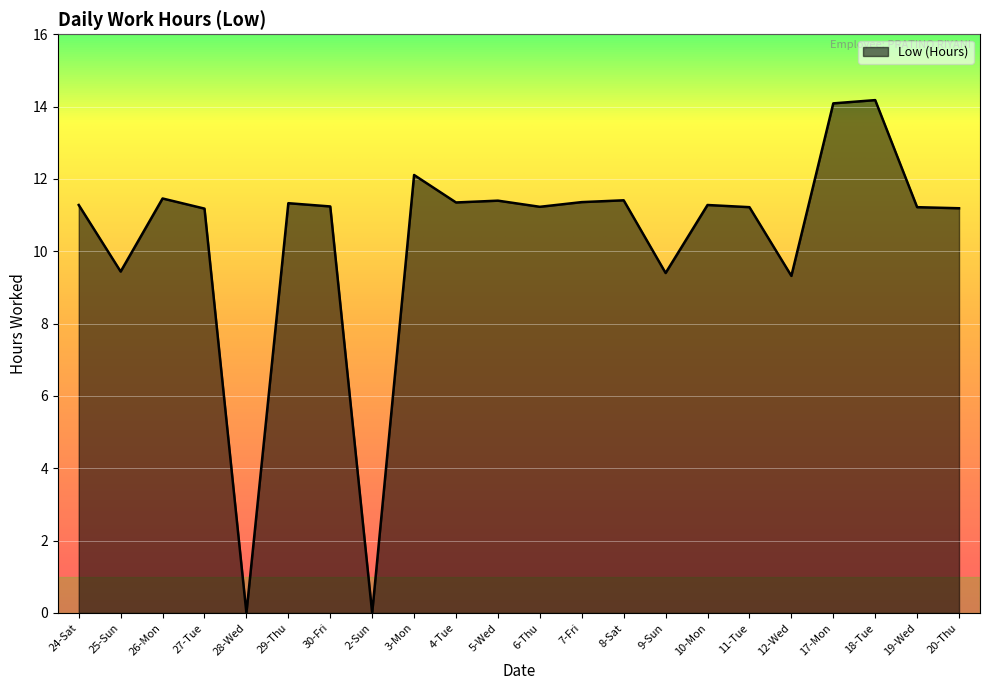

How many lines are shown in the chart?

1